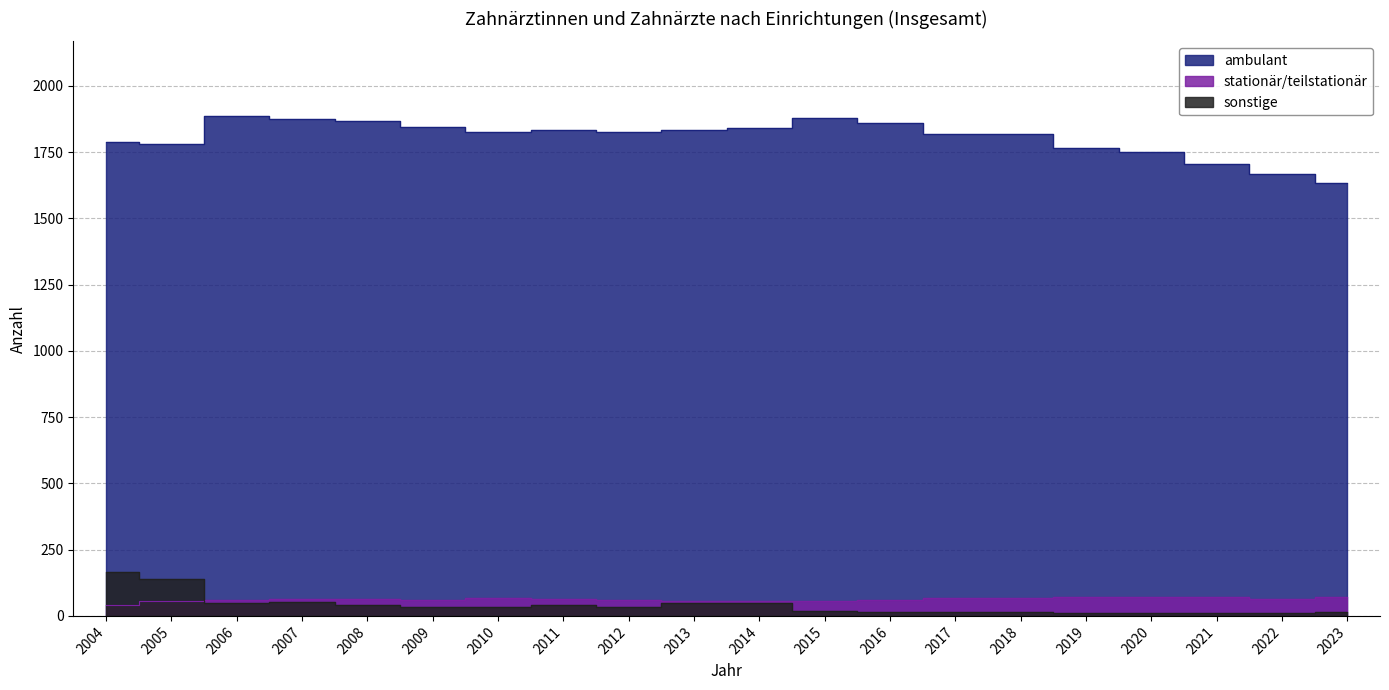

At which label is sonstige closest to 88?

2007